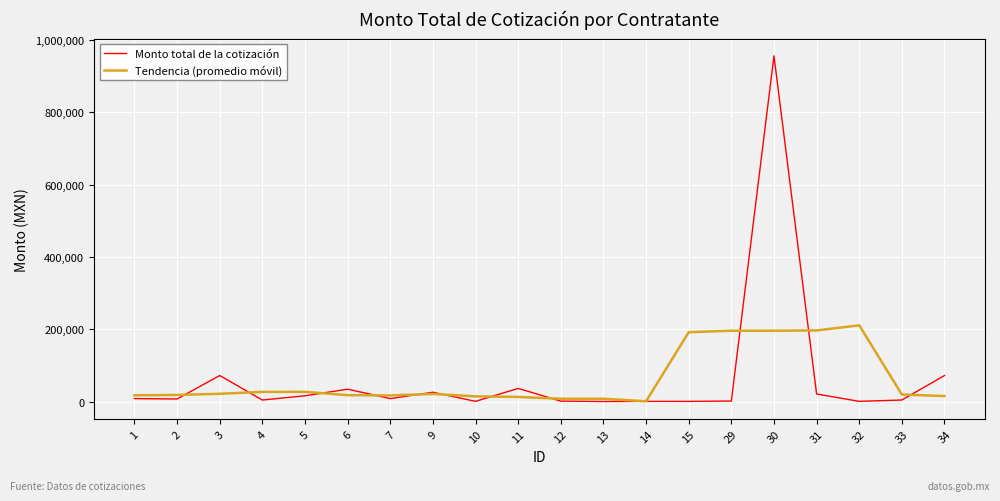

Is the value of Tendencia (promedio móvil) at 30 greater than the value of Monto total de la cotización at 13?

Yes